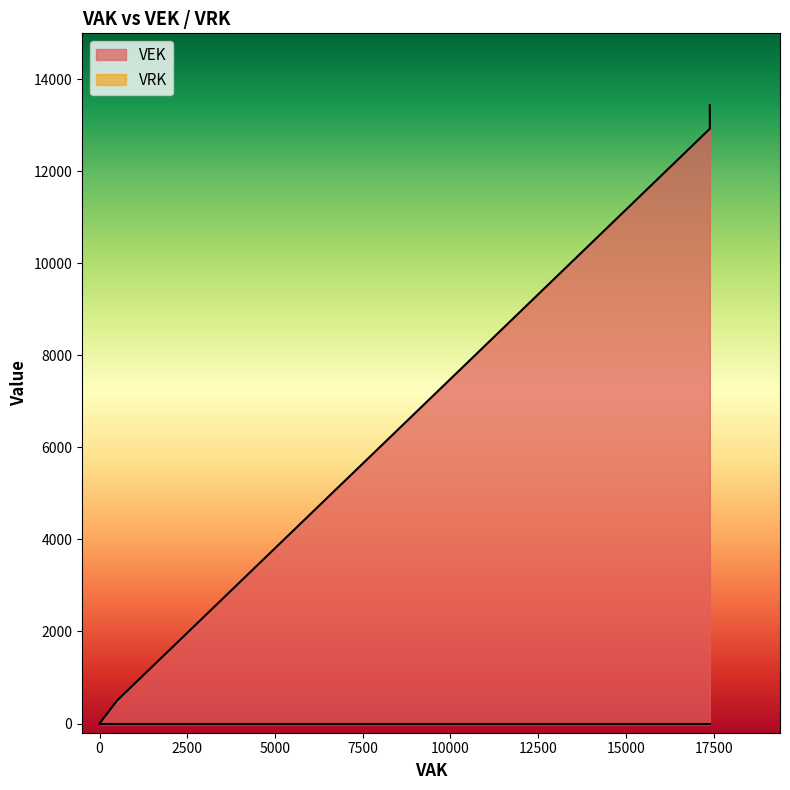

What is the sum of all VEK values?

55728